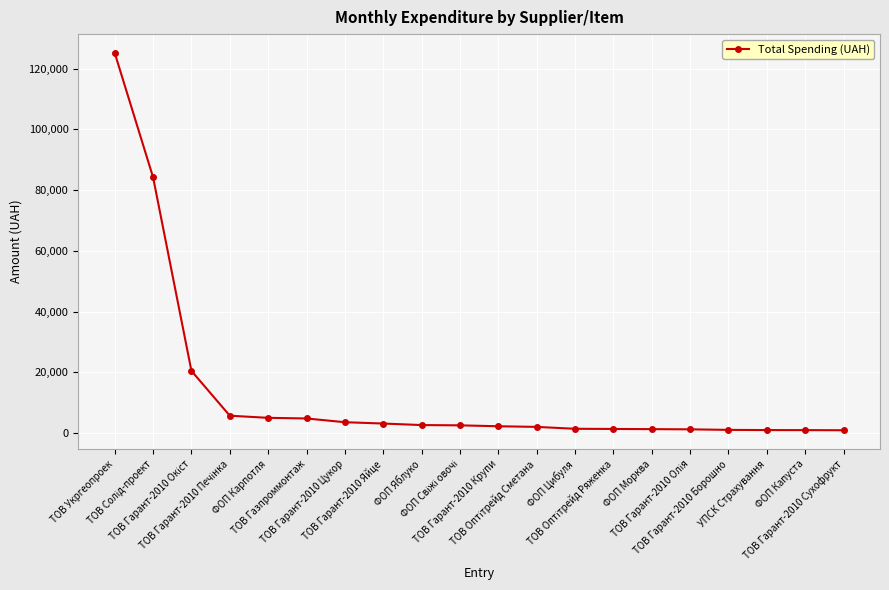

Which label corresponds to the largest value in the chart?

ТОВ Укргеопроек